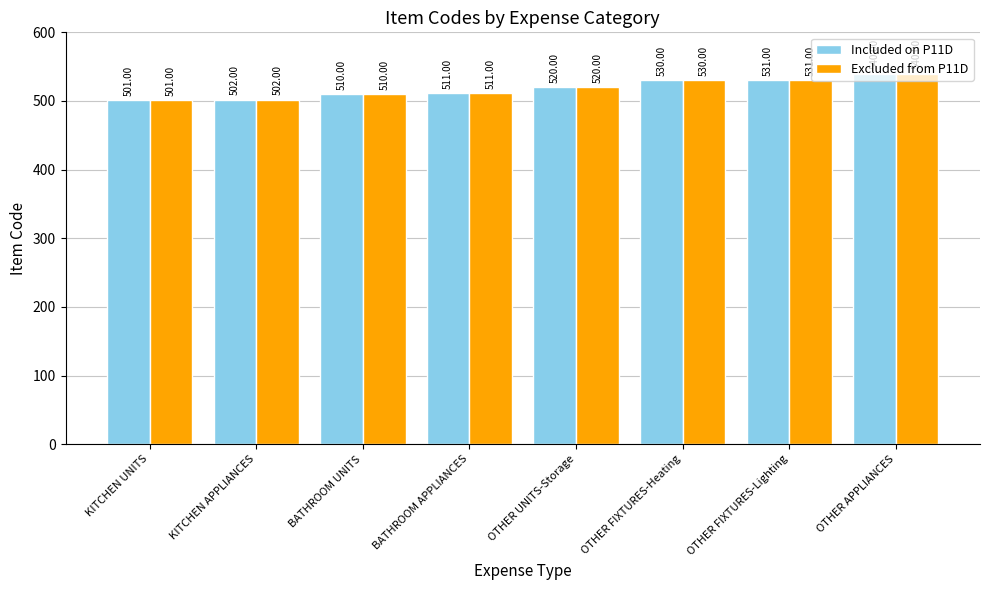

Is the value of Included on P11D at OTHER APPLIANCES greater than the value of Excluded from P11D at OTHER FIXTURES-Heating?

Yes